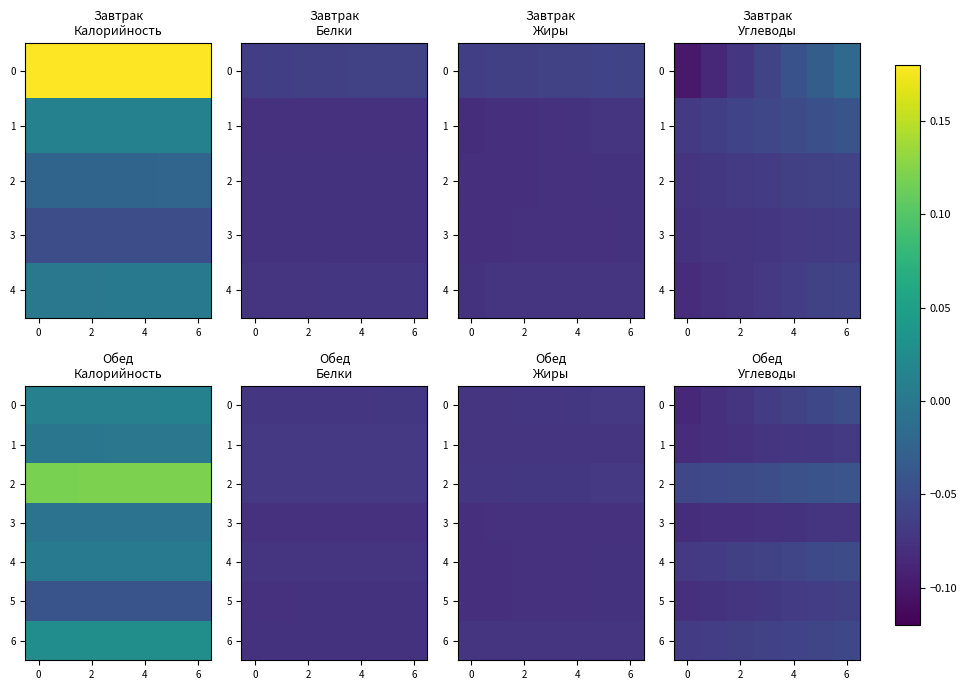

Read the 4 value at 4.

-0.1